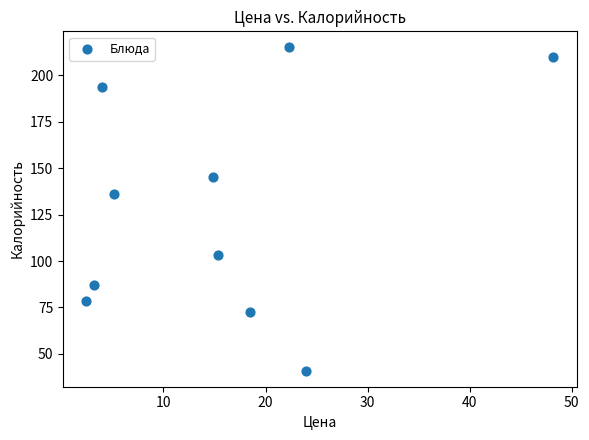

What Y value in the scatter plot is closest to 128?

136.0